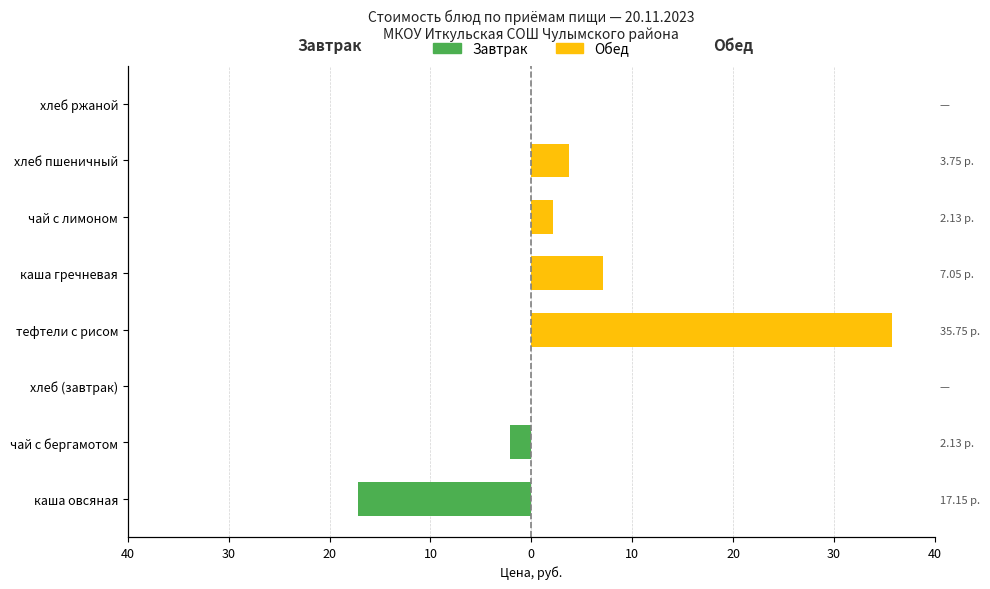

Rank the series at каша овсяная from highest to lowest value.

Обед, Завтрак